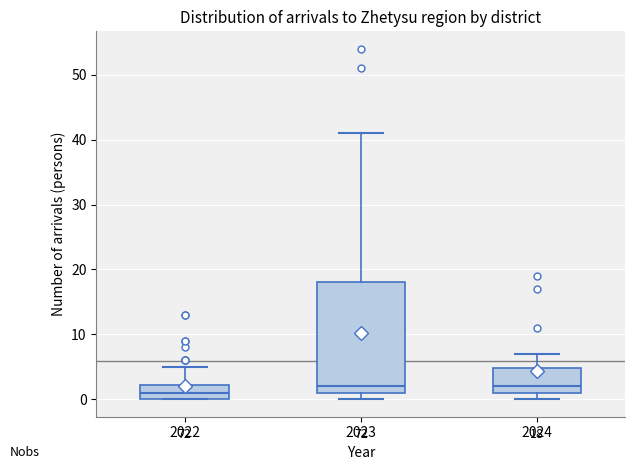

Which box's median line is the lowest?

2022